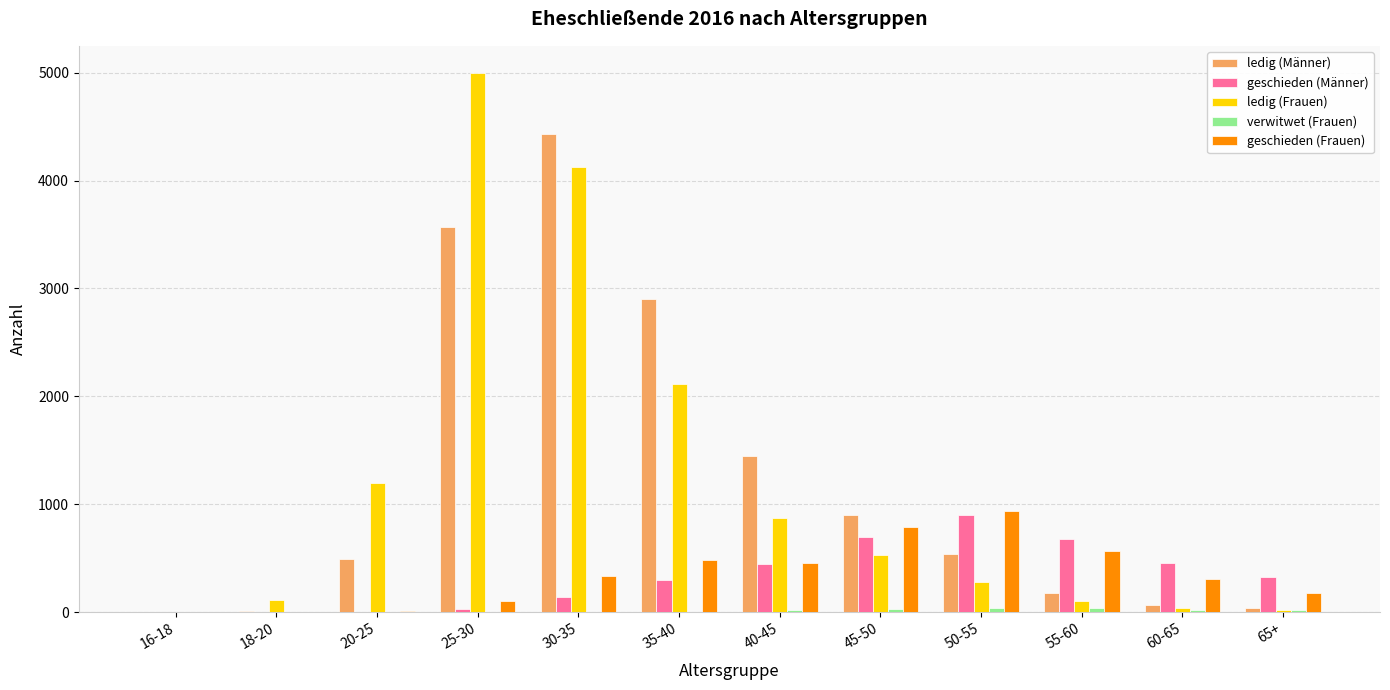

Where is ledig (Männer) nearest to the value 2216?

35-40